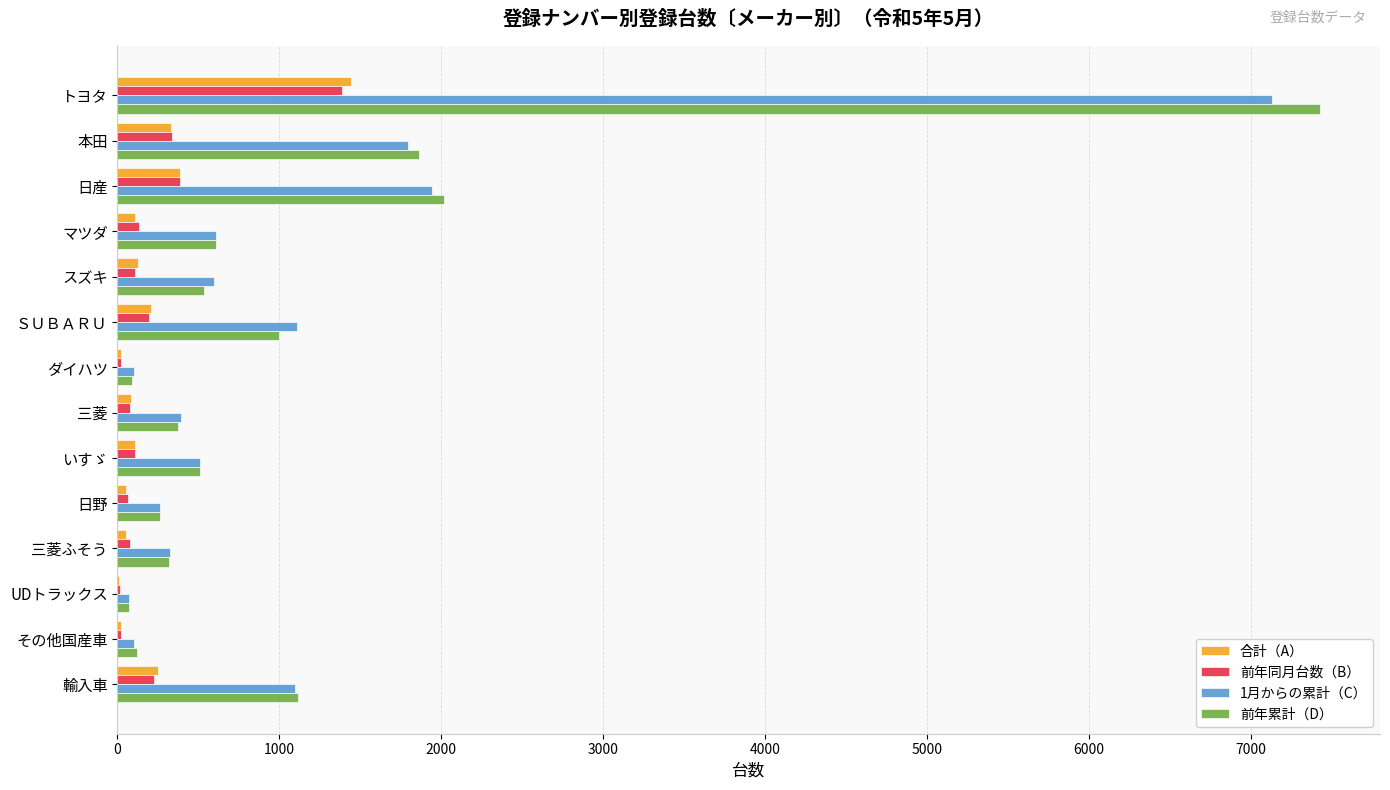

Read the 前年同月台数（B） value at 日産.

388